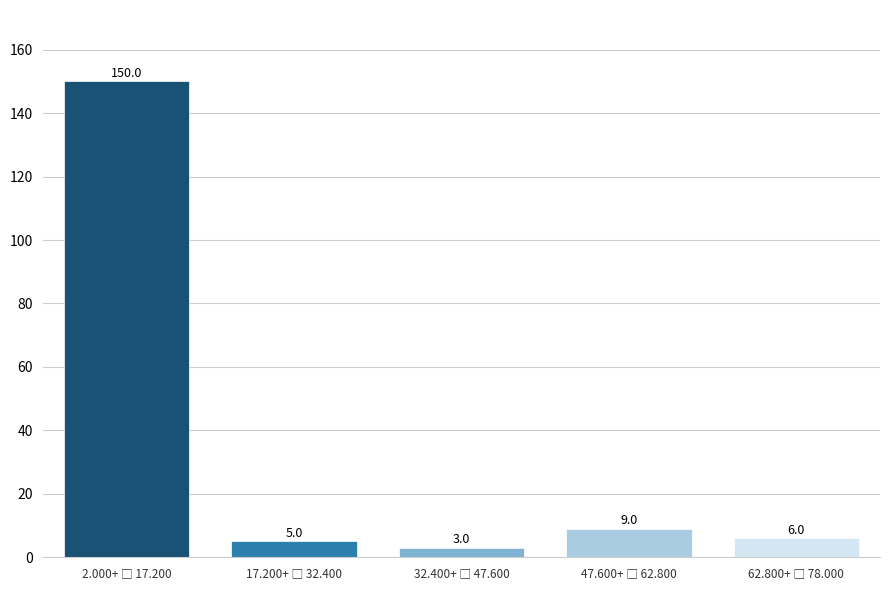

Reading left to right, what are all the values shown in this chart?

150	5	3	9	6